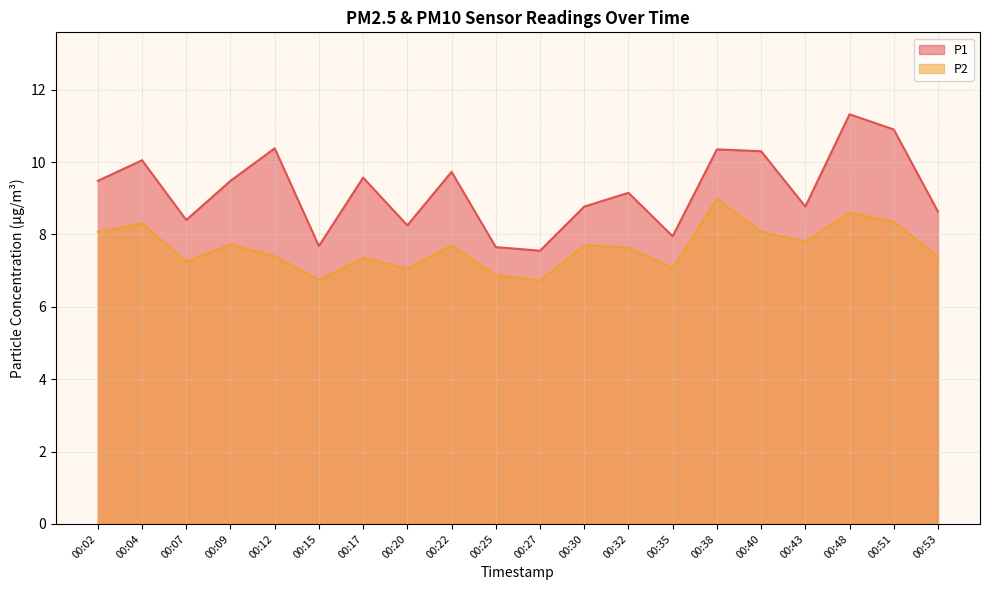

True or false: P2 and P1 cross at least once.

False